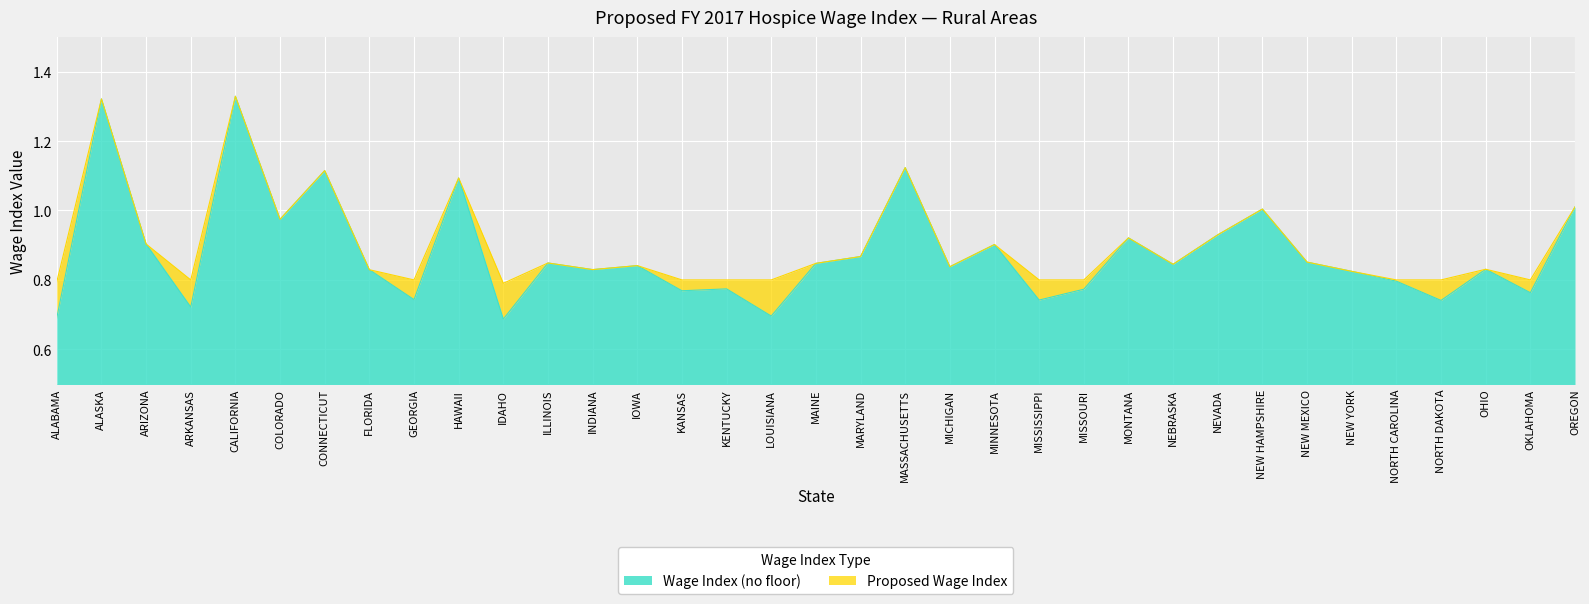

True or false: Proposed Wage Index and Wage Index (no floor) cross at least once.

False